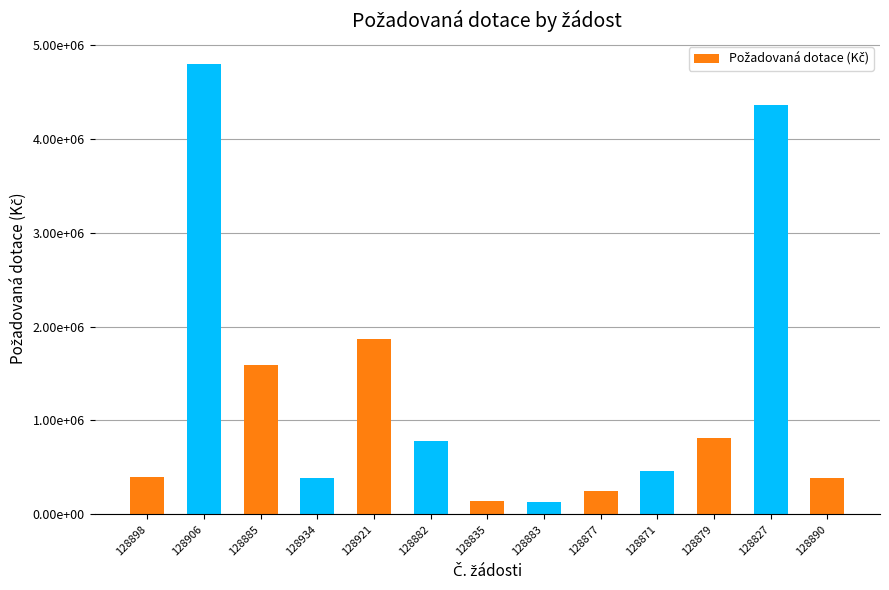

Does the chart contain any negative values?

No